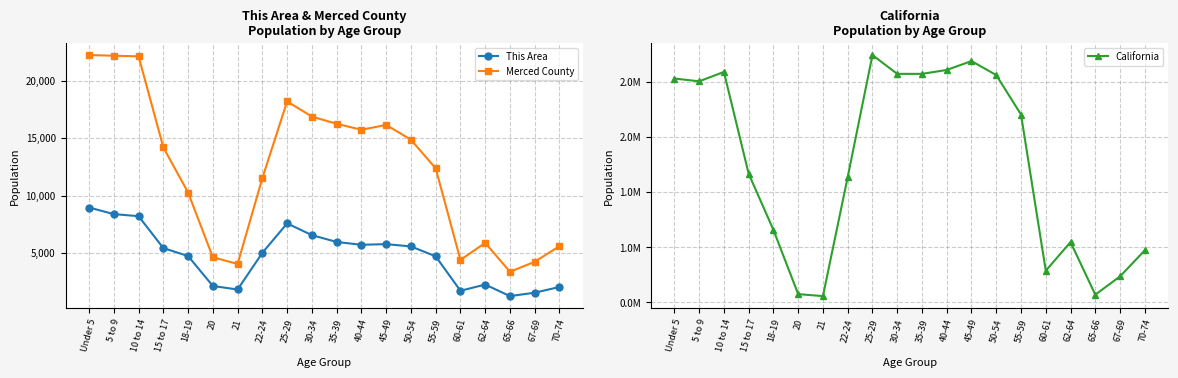

How many series are shown in this chart?

3